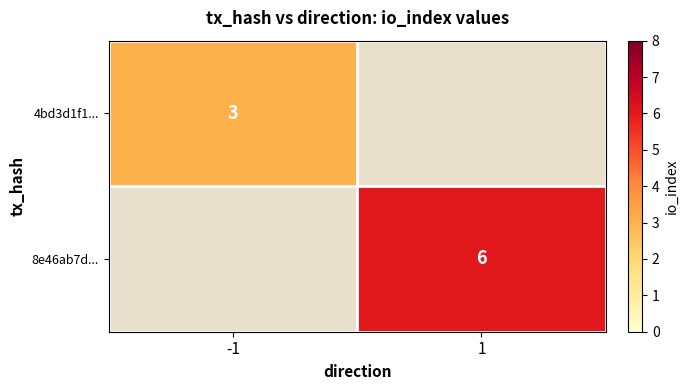

Which label corresponds to the smallest value in the chart?

-1